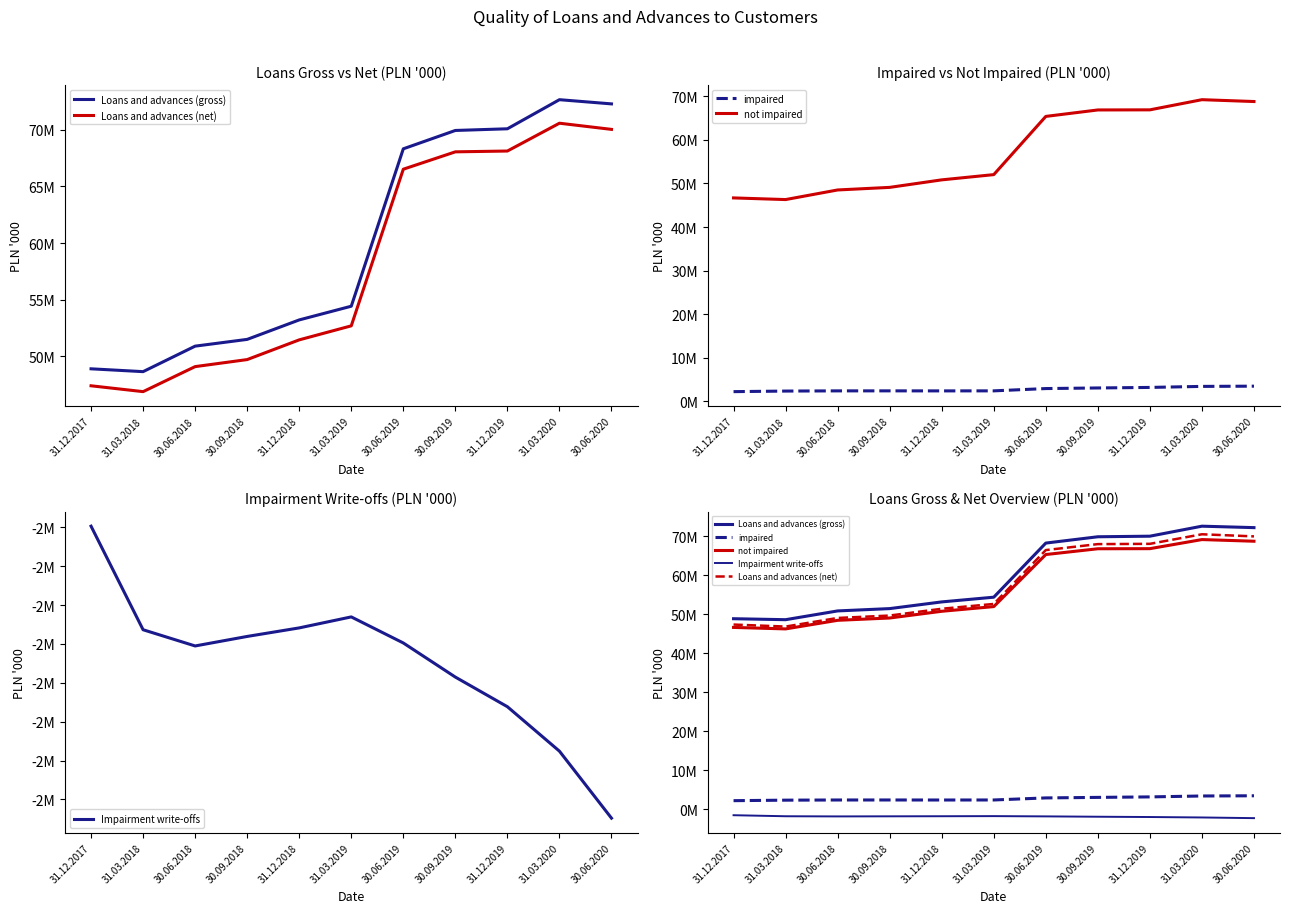

At which label is Impairment write-offs closest to -1872718?

30.09.2019